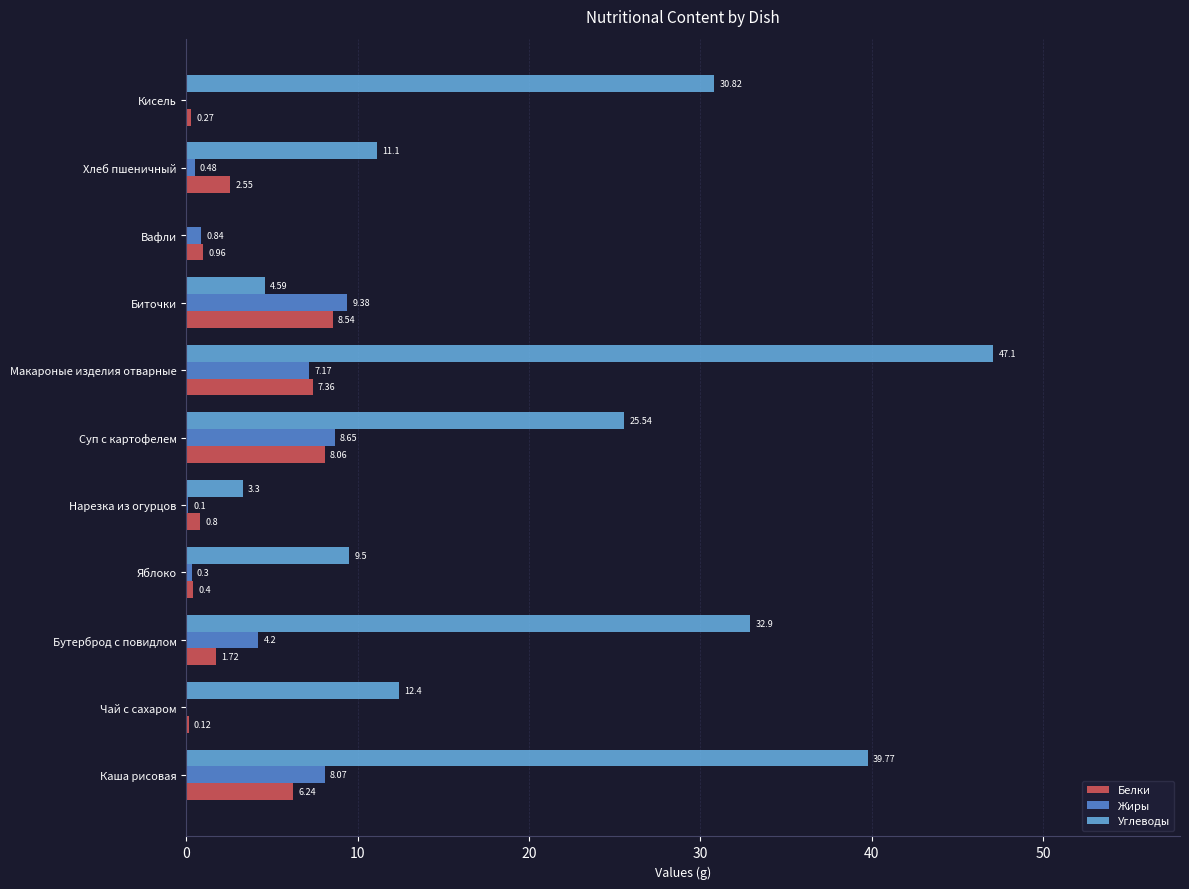

What is the sum of all Углеводы values?

217.0